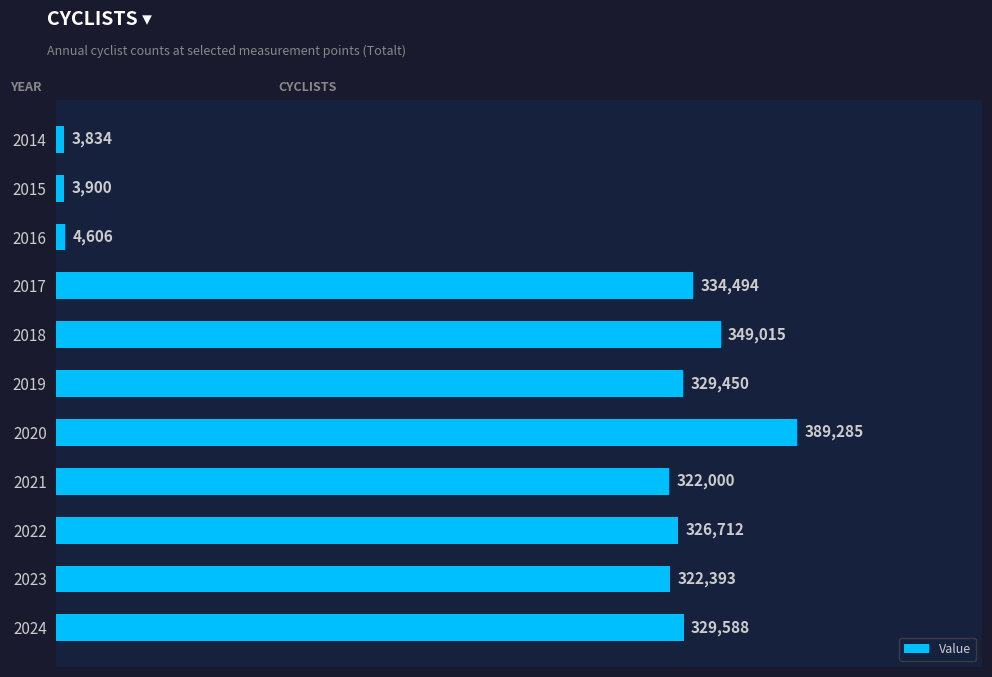

Does the chart contain any negative values?

No